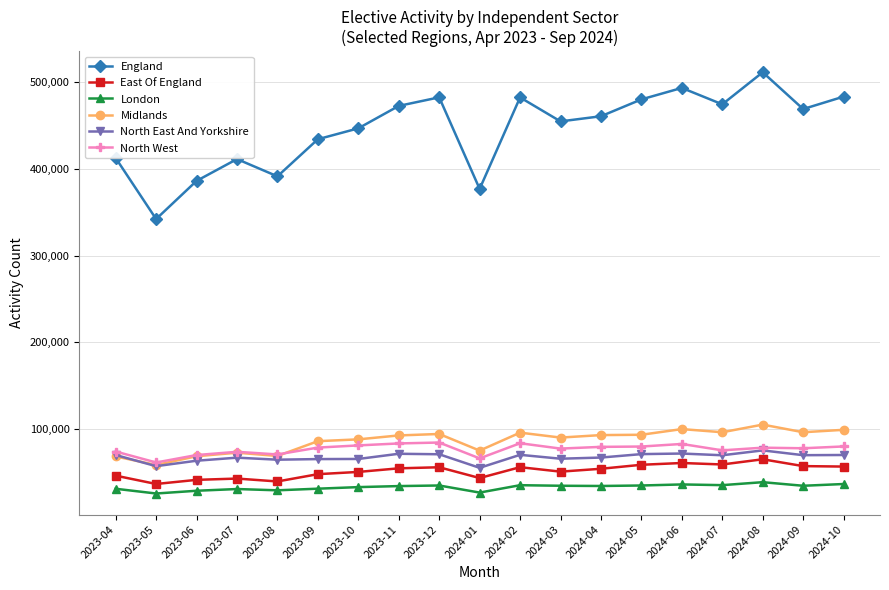

How many lines are shown in the chart?

6